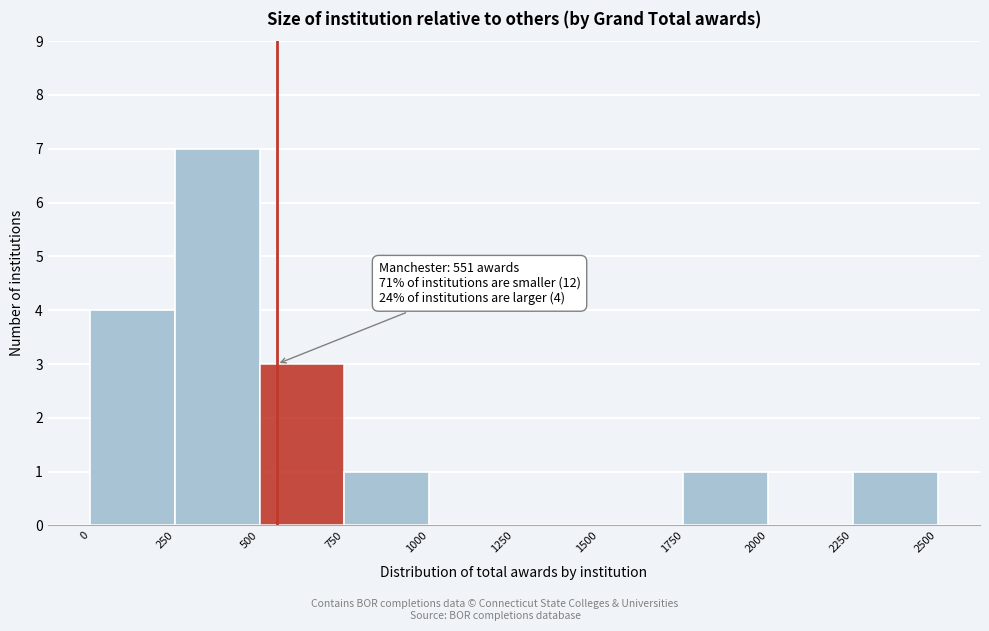

Which range on the x-axis has the tallest bar?

250 to 500